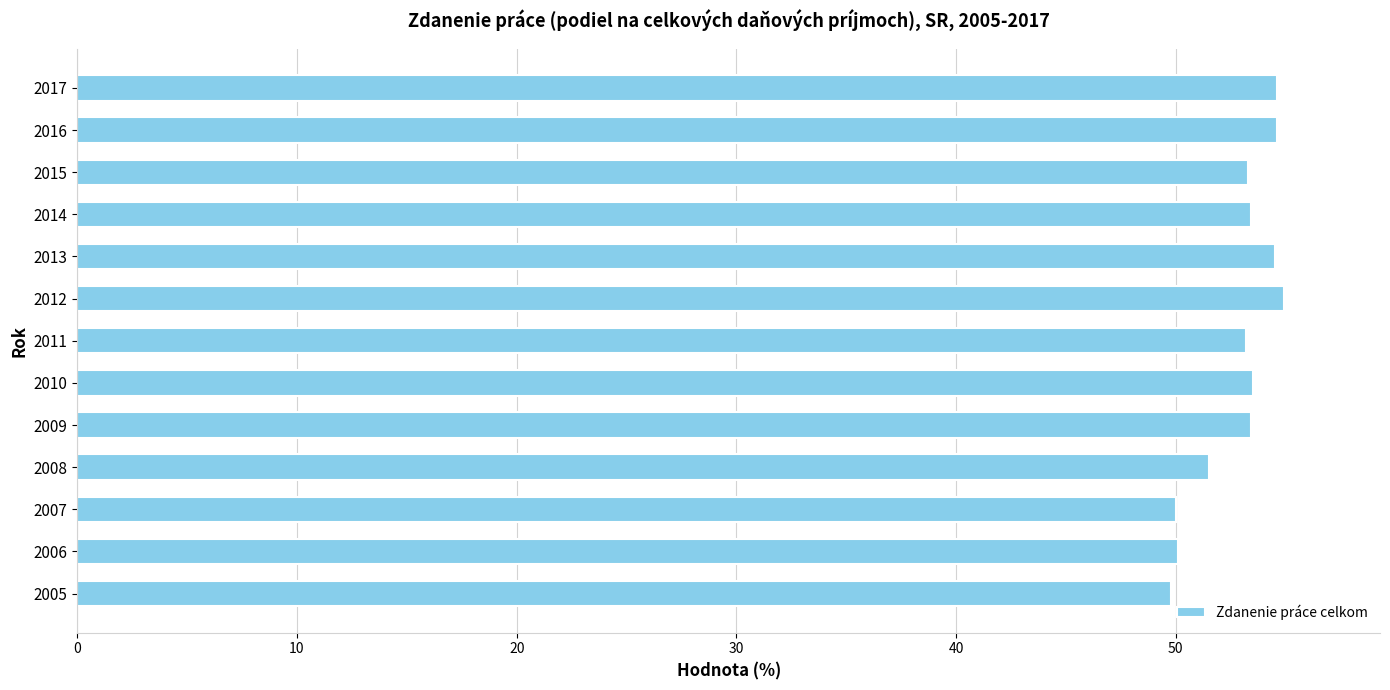

What is the sum of the values at 2017 and 2012?

109.5